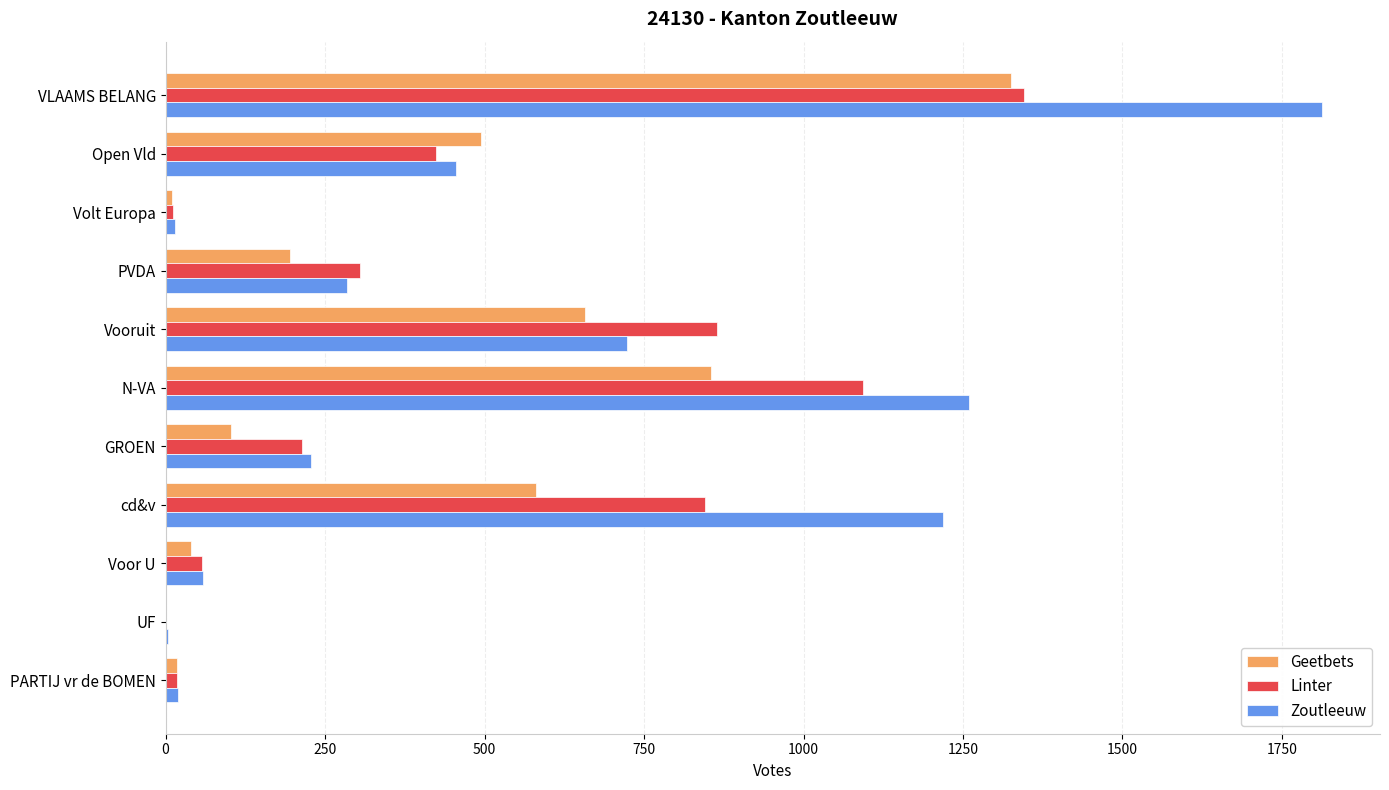

What is the sum of the Zoutleeuw values at PVDA and cd&v?

1503